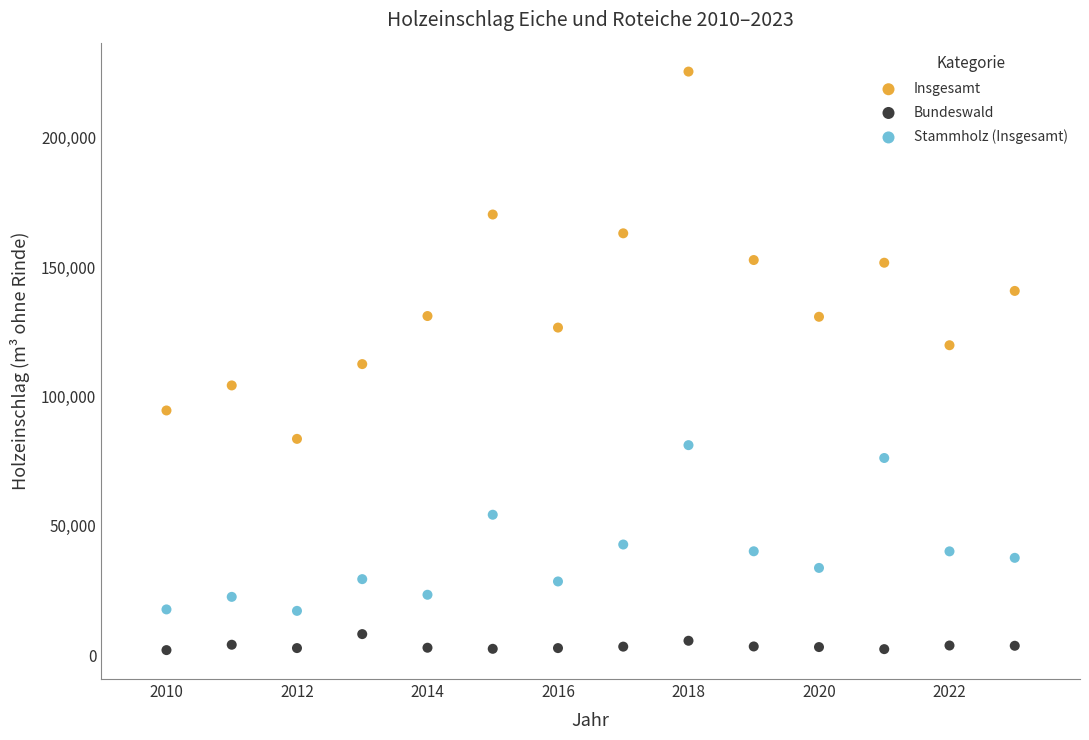

Which series contains the highest Y value?

Insgesamt